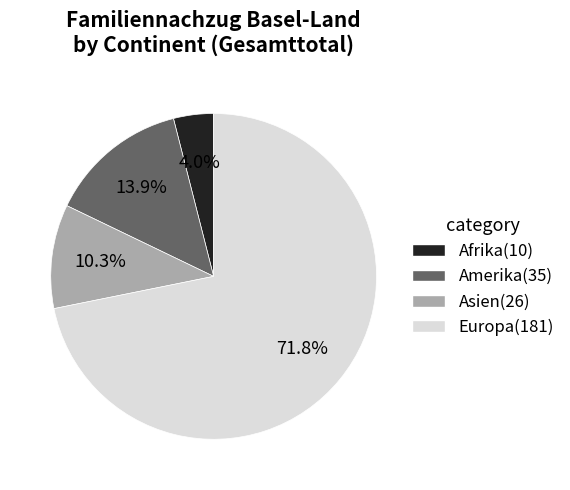

Rank the categories by value from lowest to highest.

Afrika, Asien, Amerika, Europa